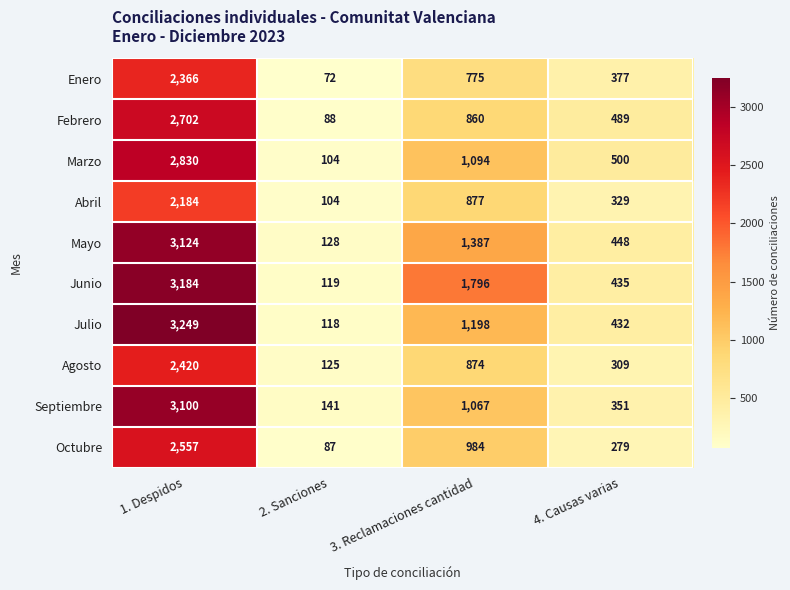

What is the difference between the second highest and minimum values in the Octubre series?

897